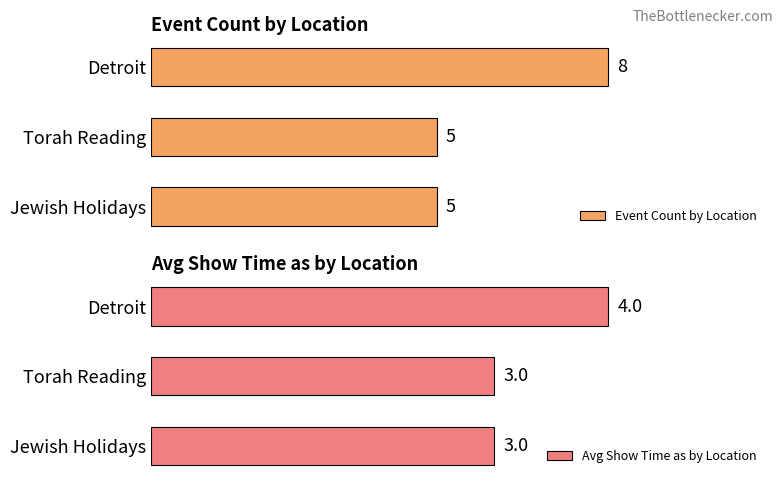

Between Detroit and Torah Reading, which is larger?

Detroit